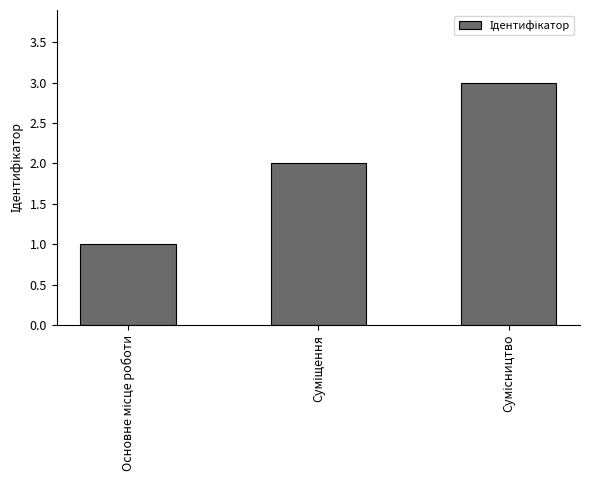

What is the difference between the maximum and minimum values?

2